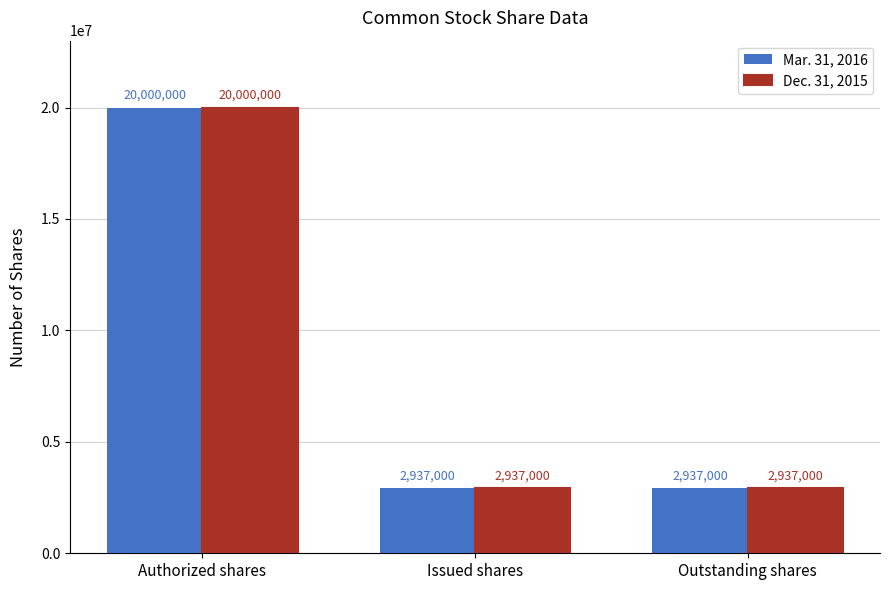

At which category is the sum across all series the highest?

Authorized shares